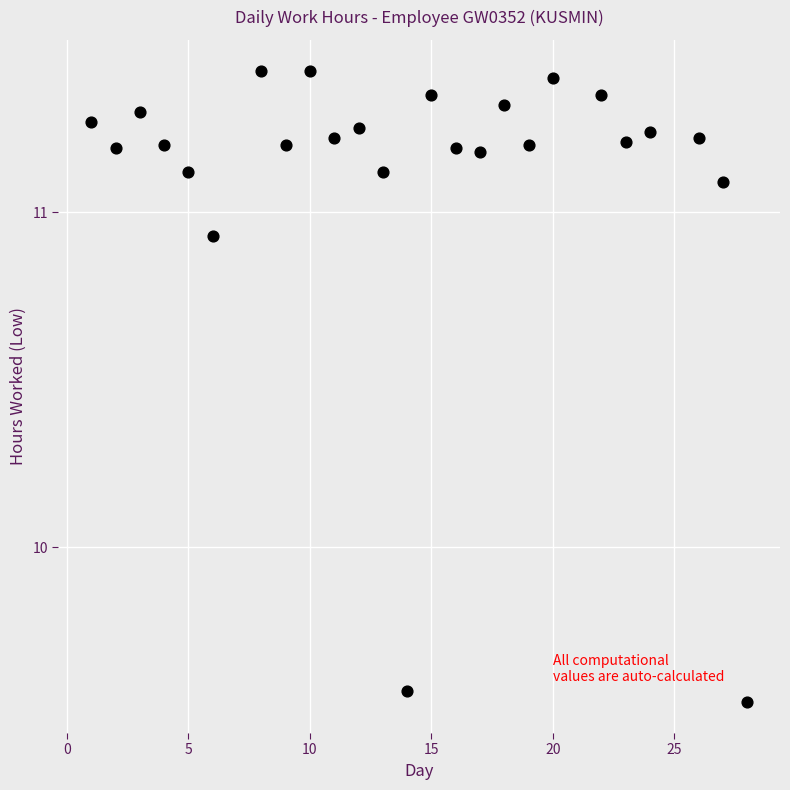

What is the range of Y values (max minus min)?

1.9